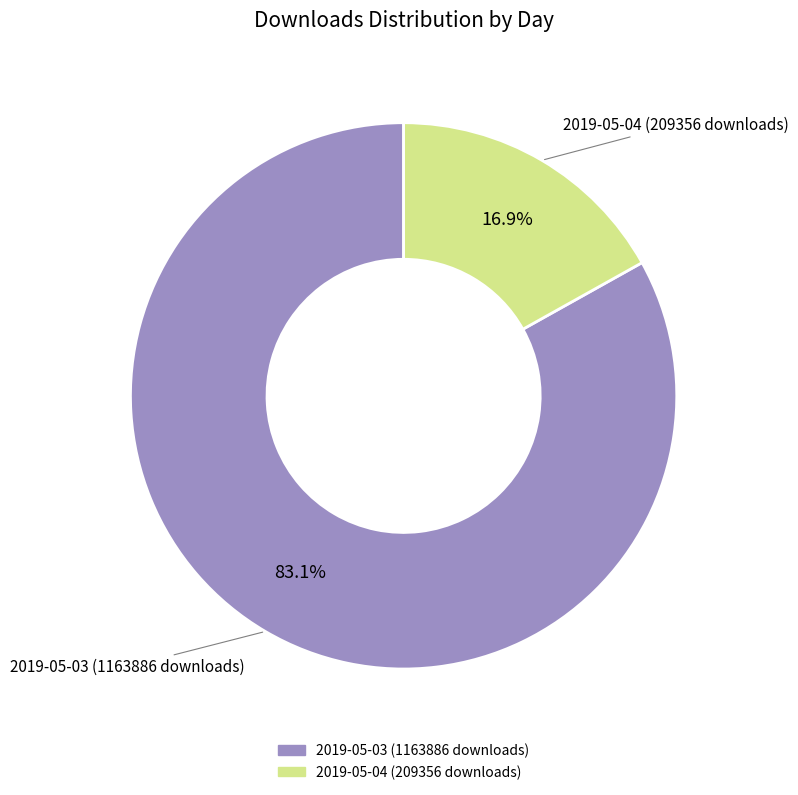

Which has a higher value, 2019-05-04 (209356 downloads) or 2019-05-03 (1163886 downloads)?

2019-05-03 (1163886 downloads)